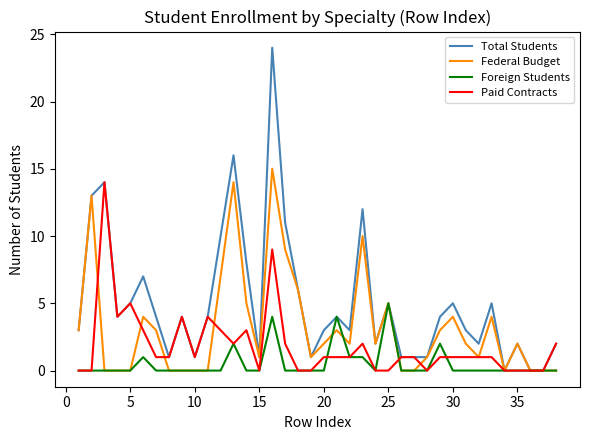

What is the greatest value displayed?

24